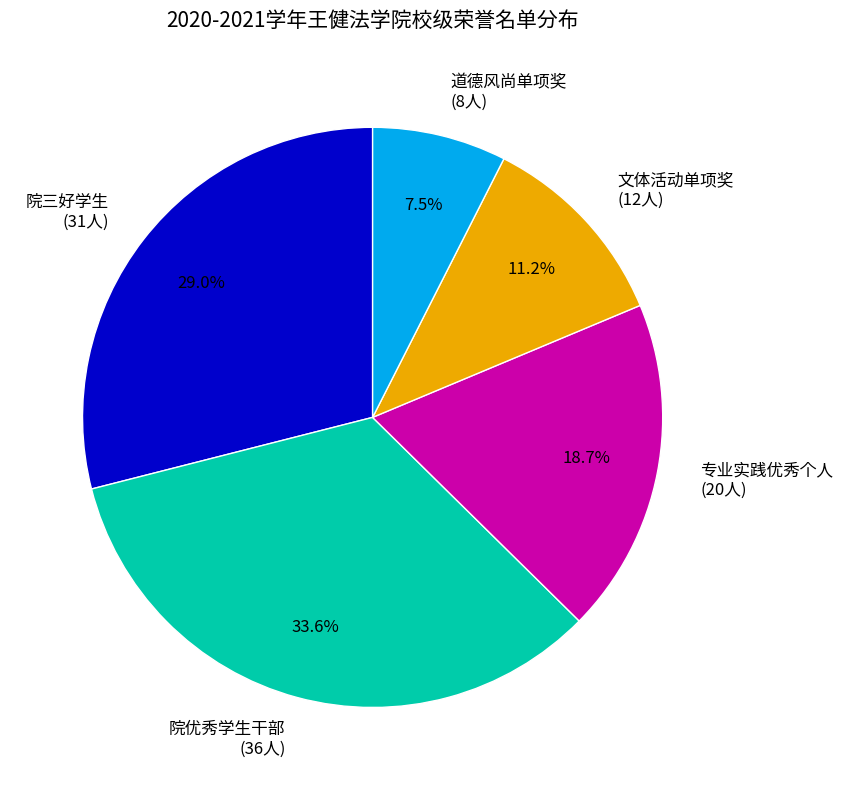

Rank the categories by value from highest to lowest.

院优秀学生干部, 院三好学生, 专业实践优秀个人, 文体活动单项奖, 道德风尚单项奖